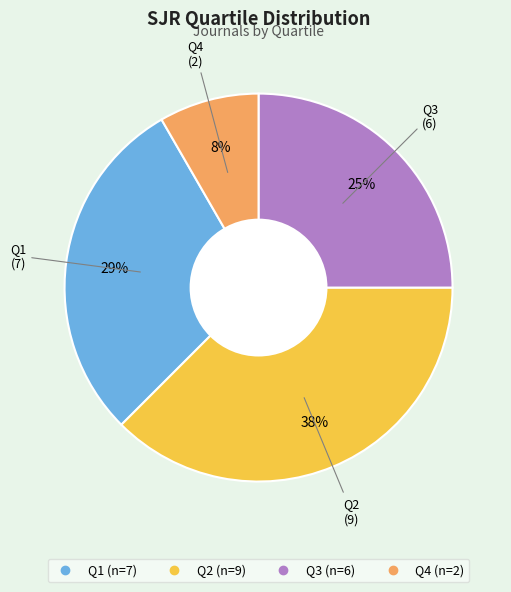

To the nearest percent, what portion does Q1 represent?

29%